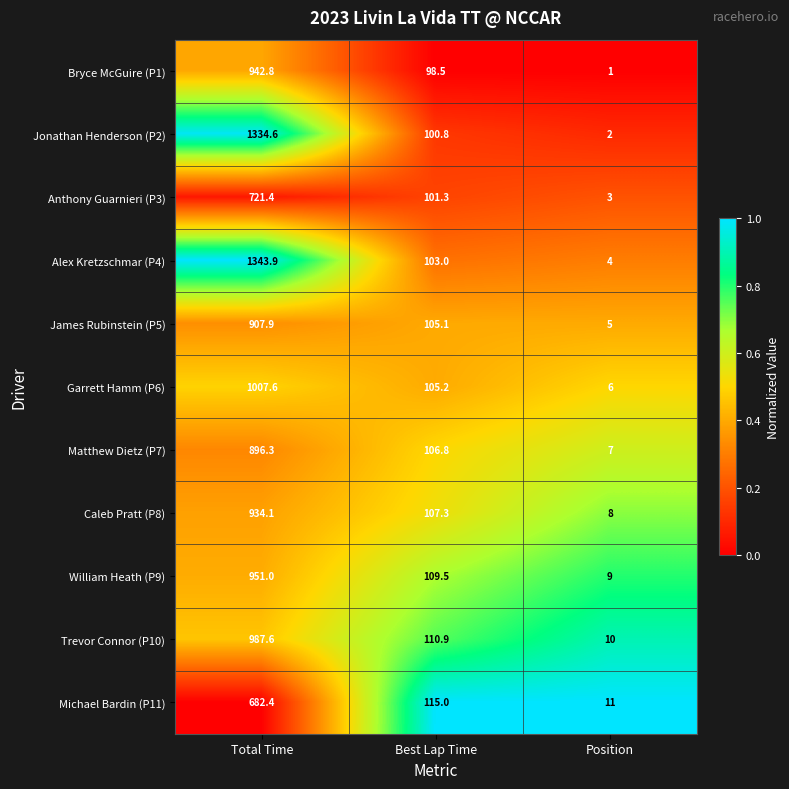

Where is William Heath (P9) nearest to the value 480?

Best Lap Time